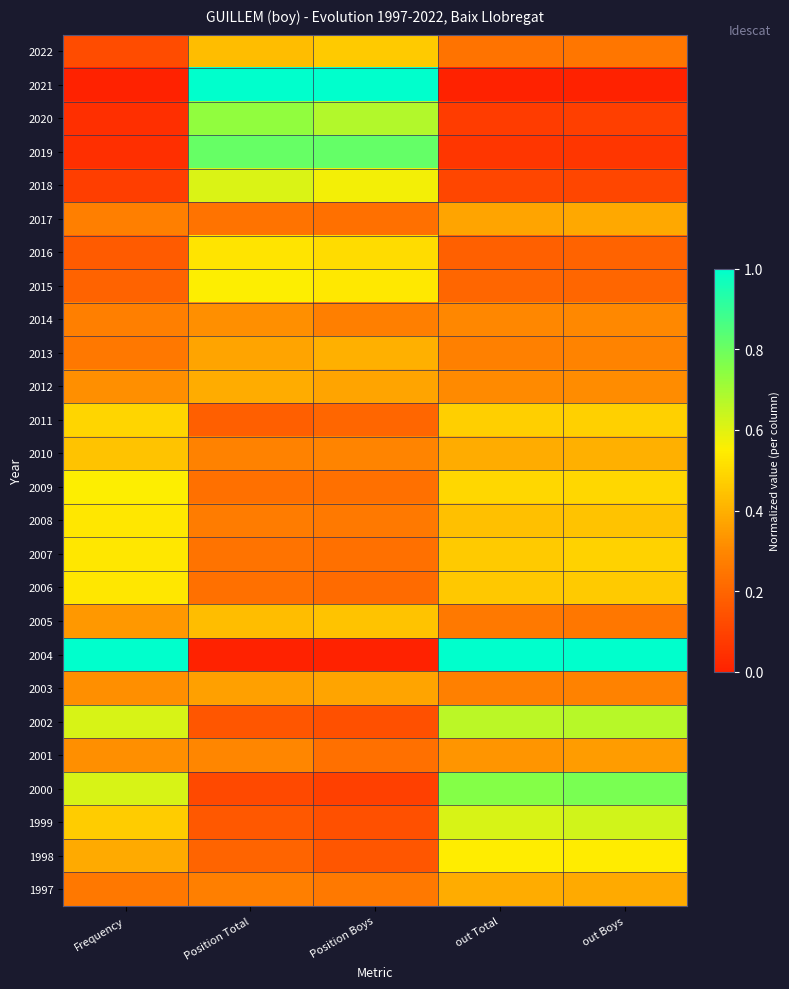

Rank the series by their maximum value, from highest to lowest.

2004, 2021, 2019, 2000, 2020, 2002, 1999, 2018, 2009, 2015, 1998, 2008, 2007, 2006, 2016, 2011, 2022, 2010, 2005, 2013, 1997, 2012, 2017, 2003, 2001, 2014